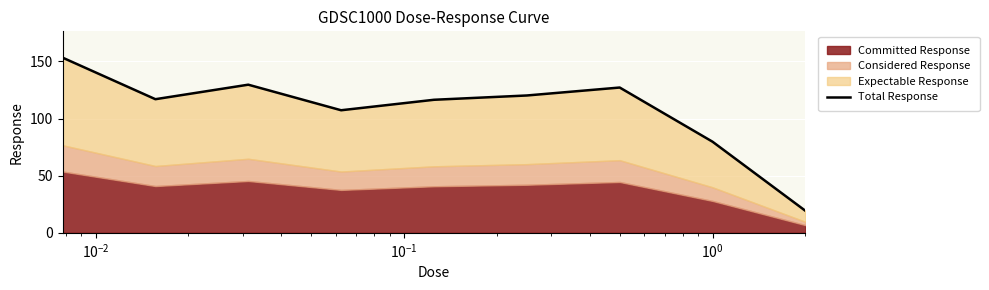

What is the difference between the maximum and minimum values?

134.1